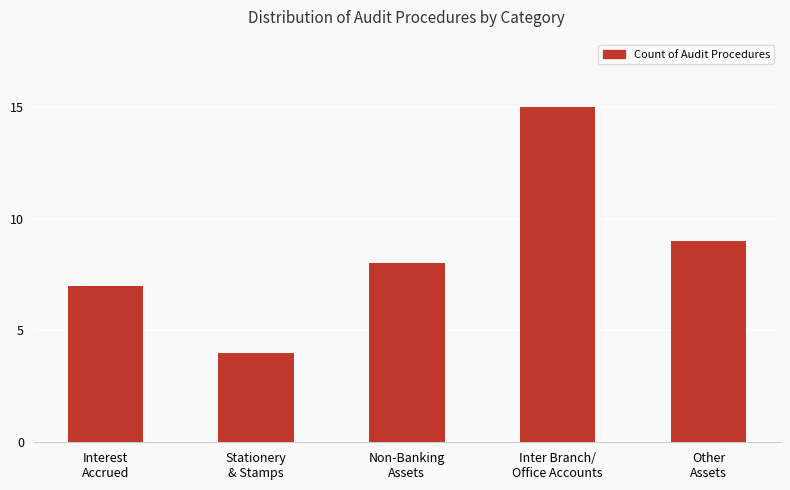

What is the sum of all values?

43